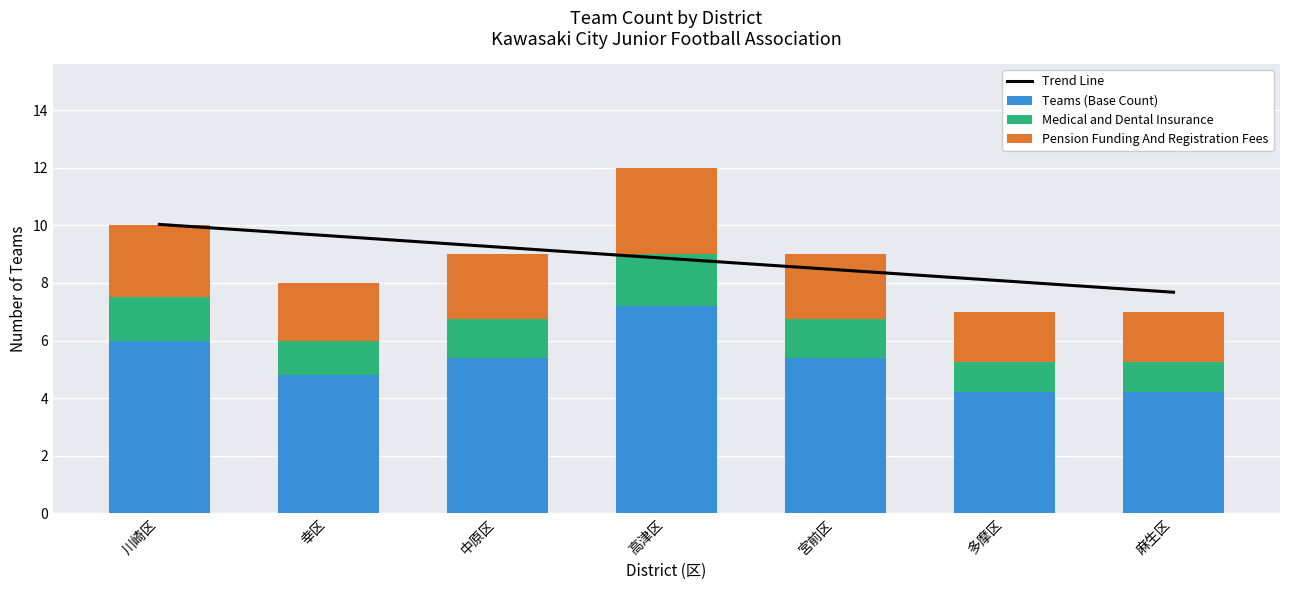

How many distinct data groups are displayed?

4